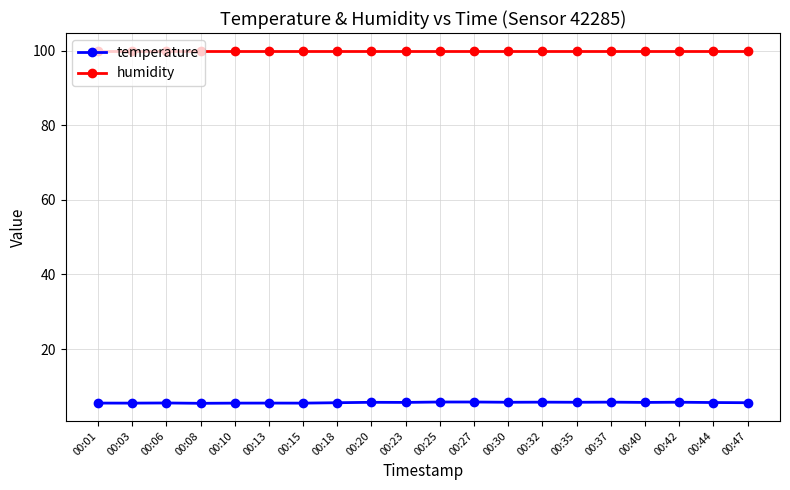

Rank the series by their average value, from highest to lowest.

humidity, temperature